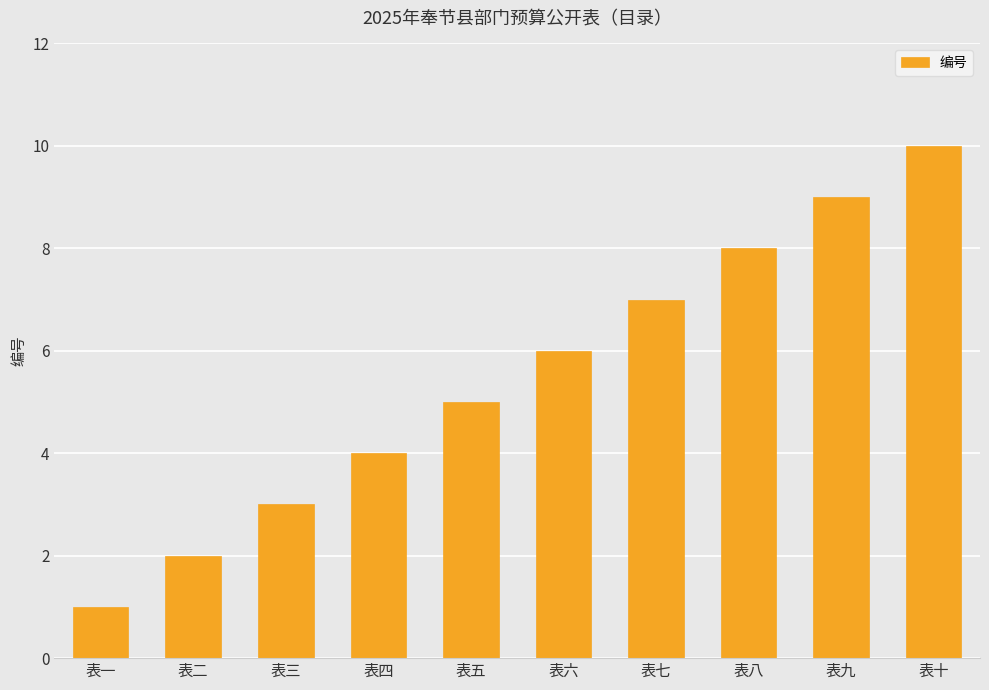

What is the label of the 7th bar from the right?

表四